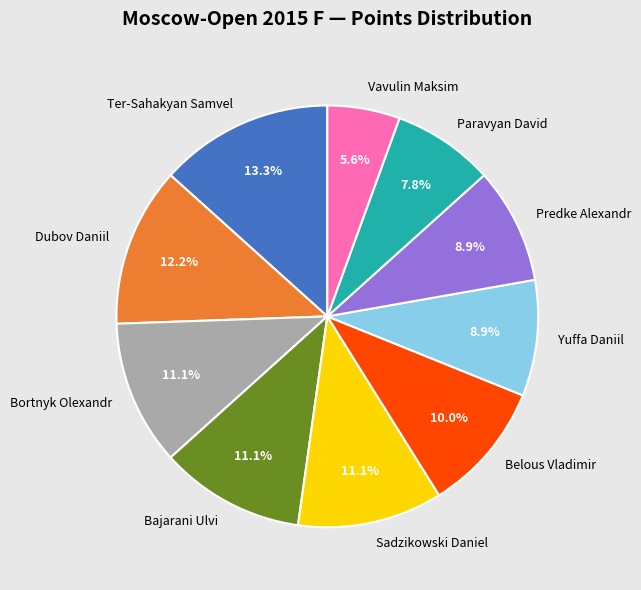

What percentage is NOT represented by Belous Vladimir?

90.0%